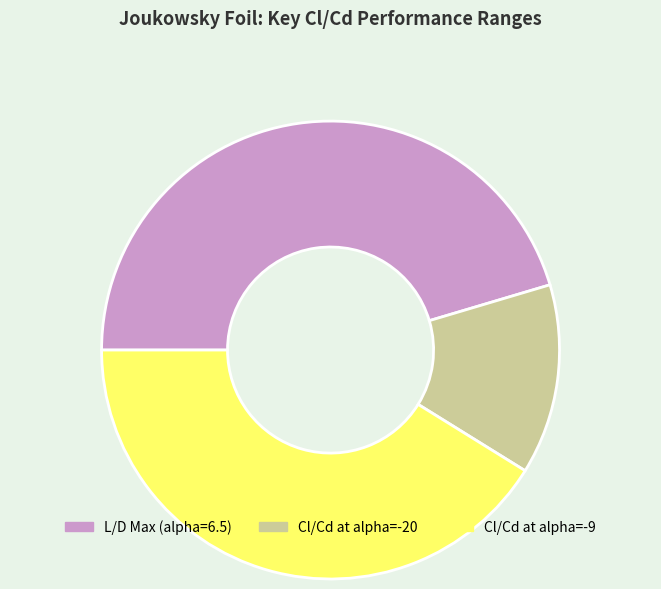

Rank the categories by value from lowest to highest.

Cl/Cd at alpha=-20, Cl/Cd at alpha=-9, L/D Max (alpha=6.5)